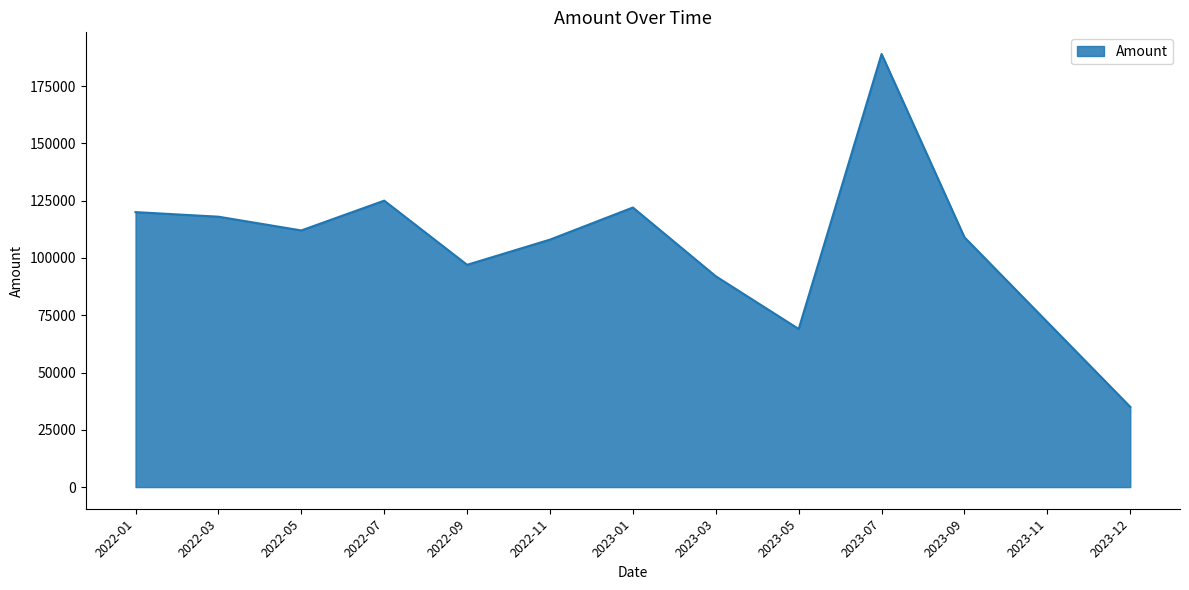

Reading left to right, what are all the values shown in this chart?

120000	118000	112000	125000	97000	108000	122000	92000	69000	189000	109000	72000	35000